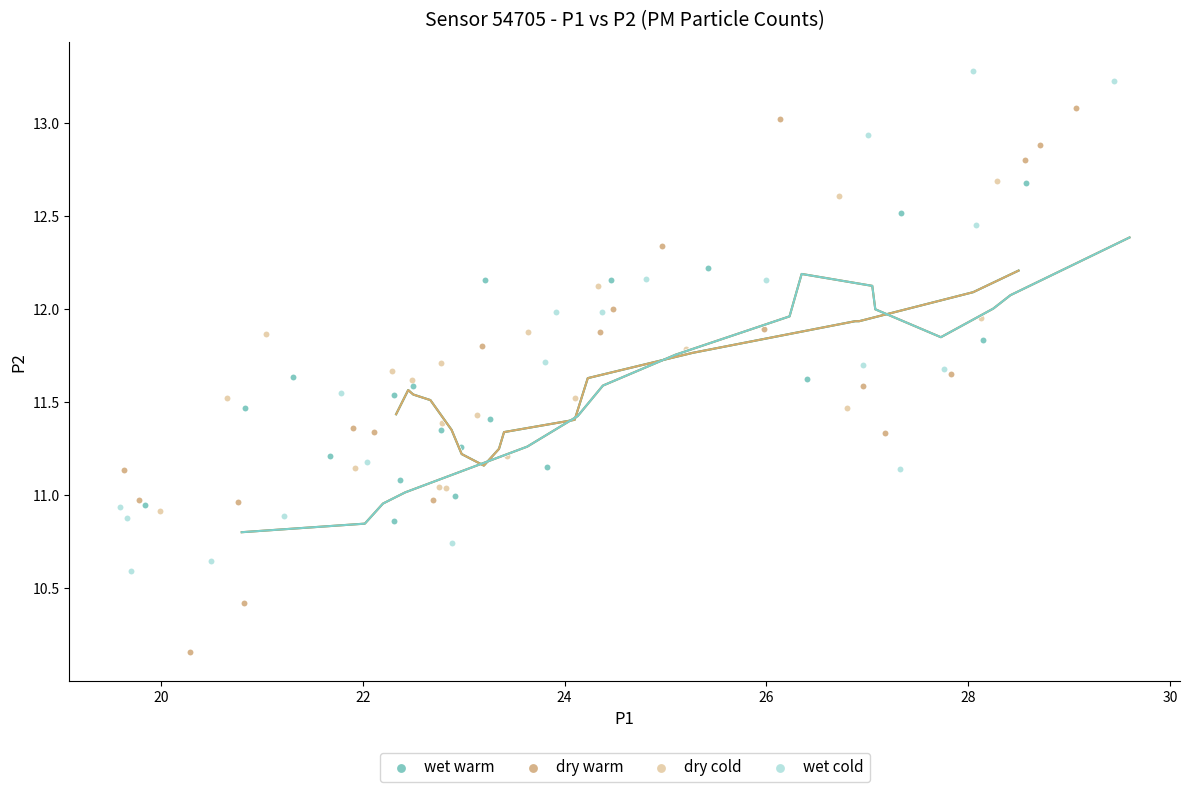

Which series contains the highest Y value?

wet cold